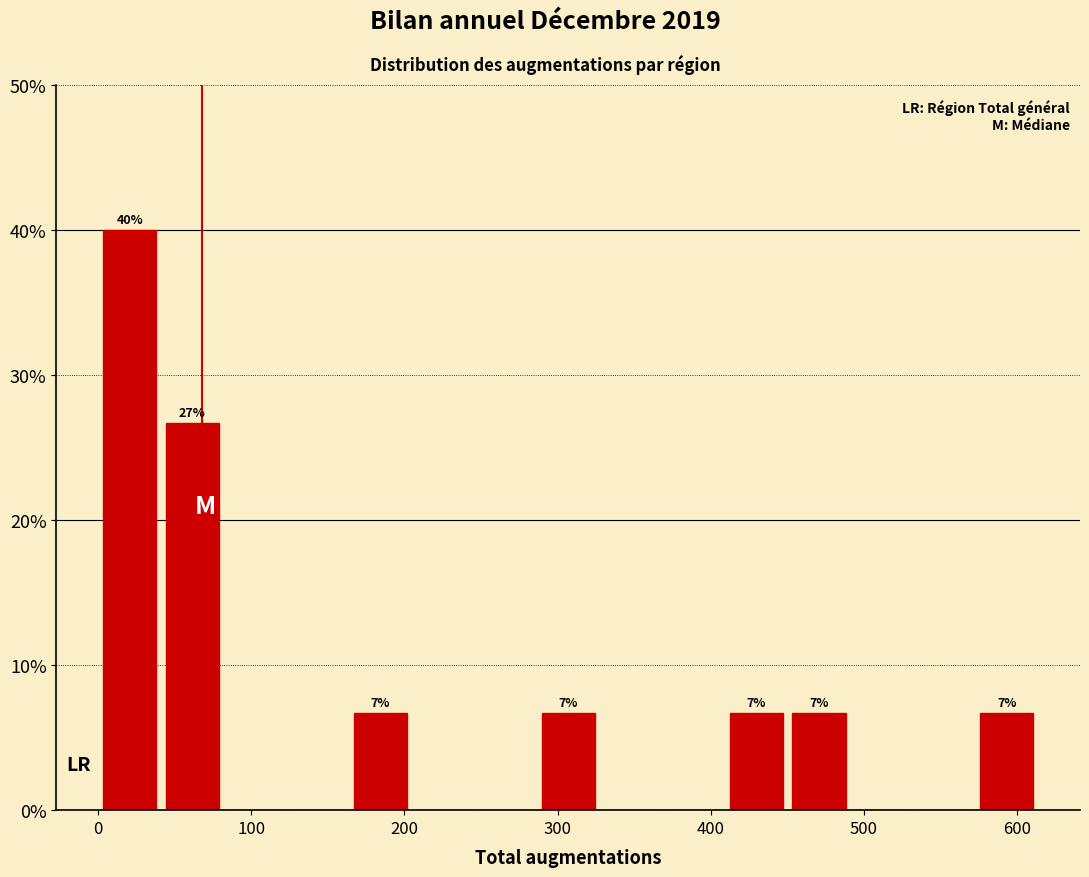

Which range on the x-axis has the tallest bar?

0 to 40